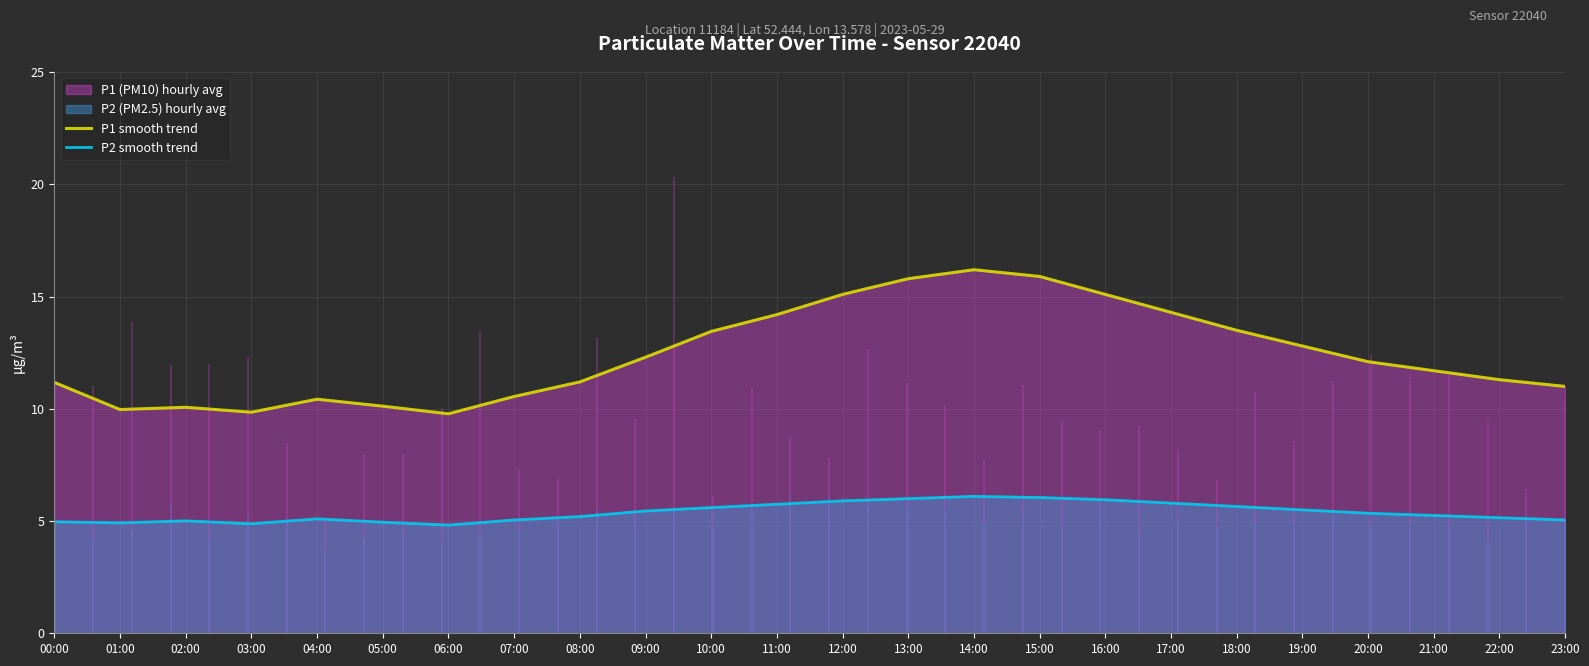

True or false: P2 smooth trend and P1 smooth trend cross at least once.

False